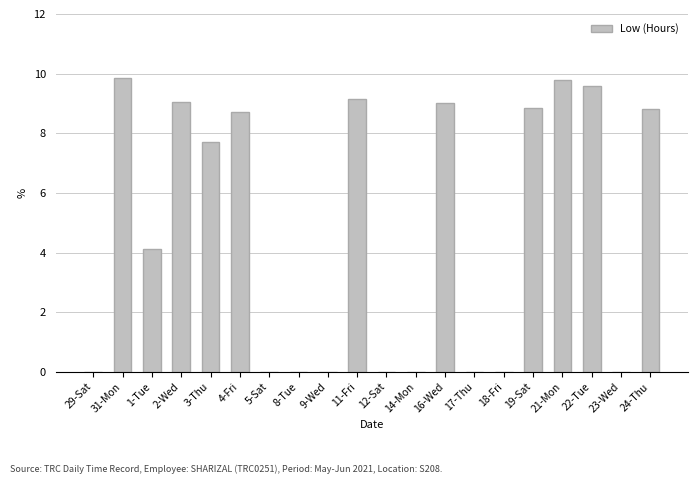

Is it true that the value at 8-Tue is 0.0?

True